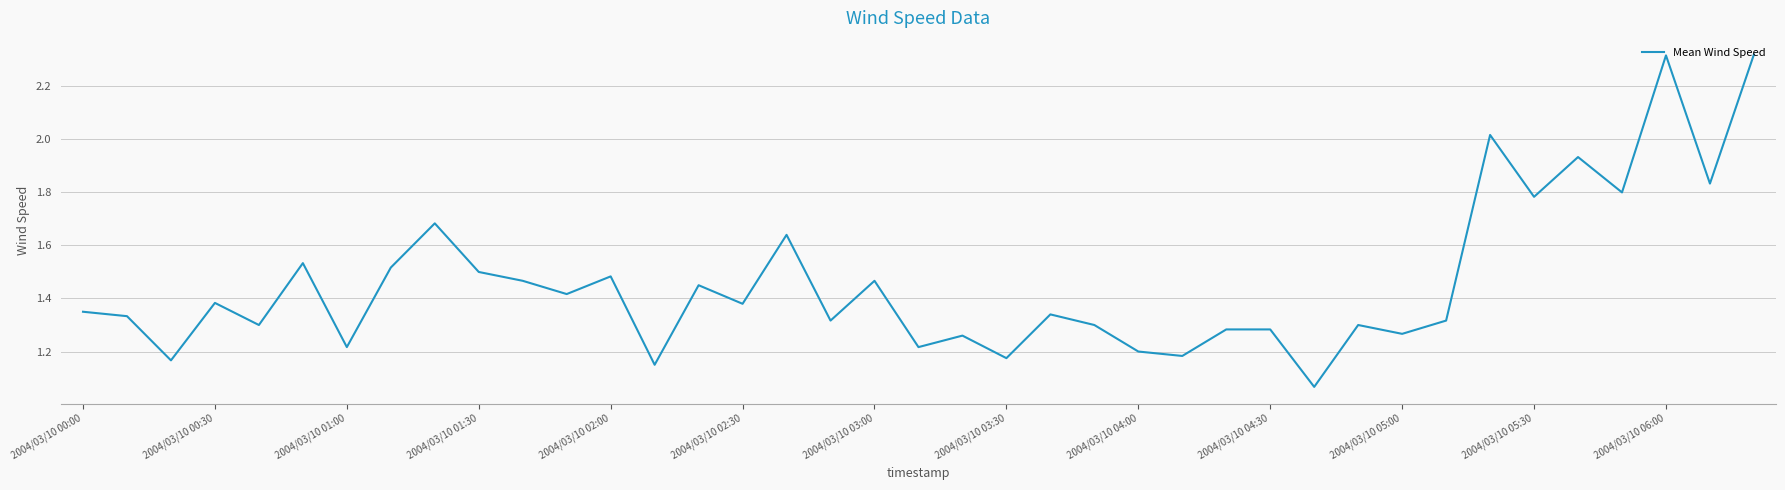

How many lines are shown in the chart?

1